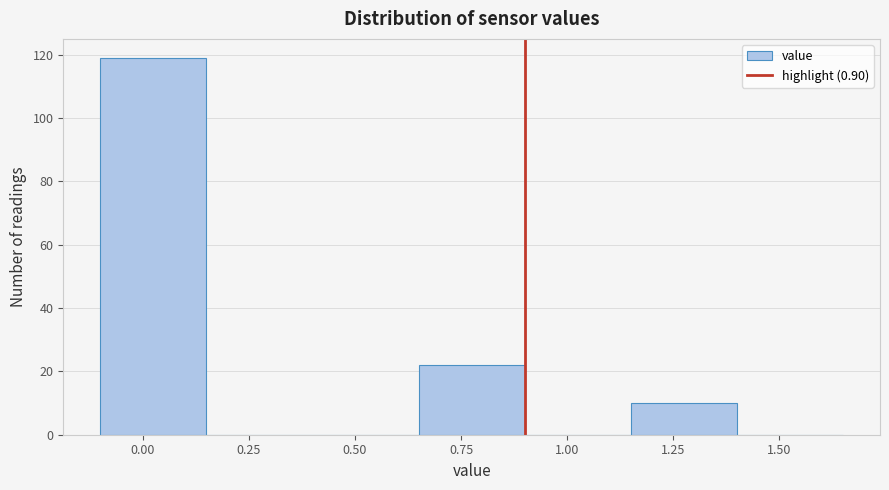

Reading left to right, transcribe this chart: for each bar, give the range it covers on the x-axis and its height. The values are not printed on the chart, so give them approximately, as read against the axis.

-0.10 to 0.15: 120
0.15 to 0.40: 0
0.40 to 0.65: 0
0.65 to 0.90: 22
0.90 to 1.15: 0
1.15 to 1.40: 10
1.40 to 1.65: 0